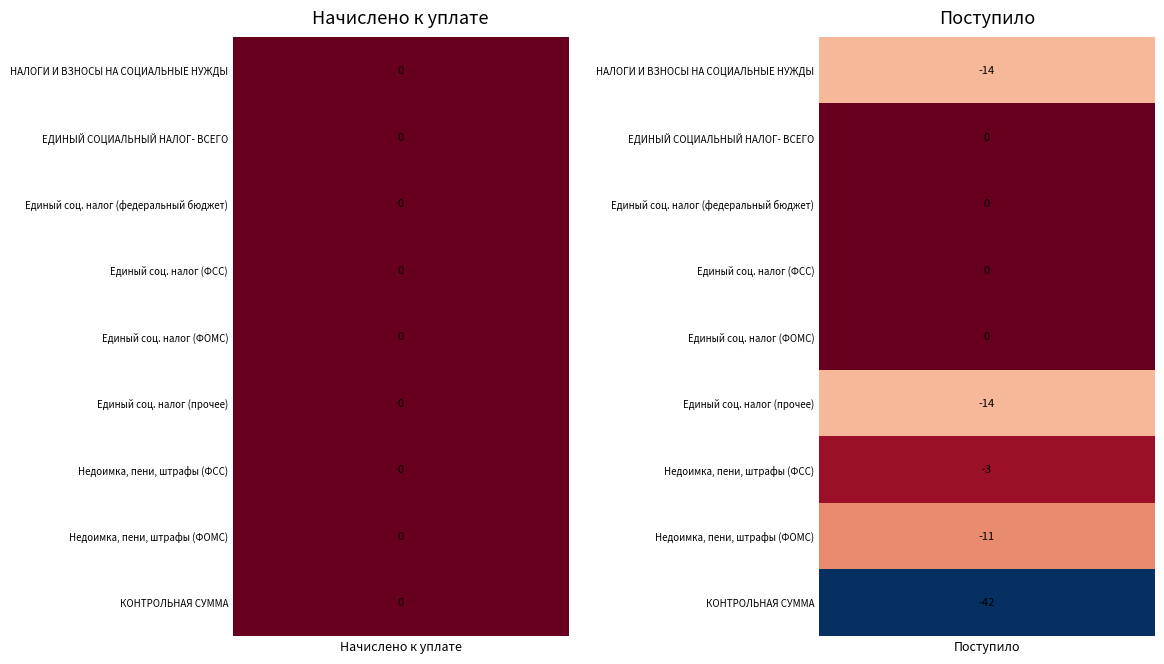

How many Недоимка, пени, штрафы (ФСС) values are between -3 and 0?

2